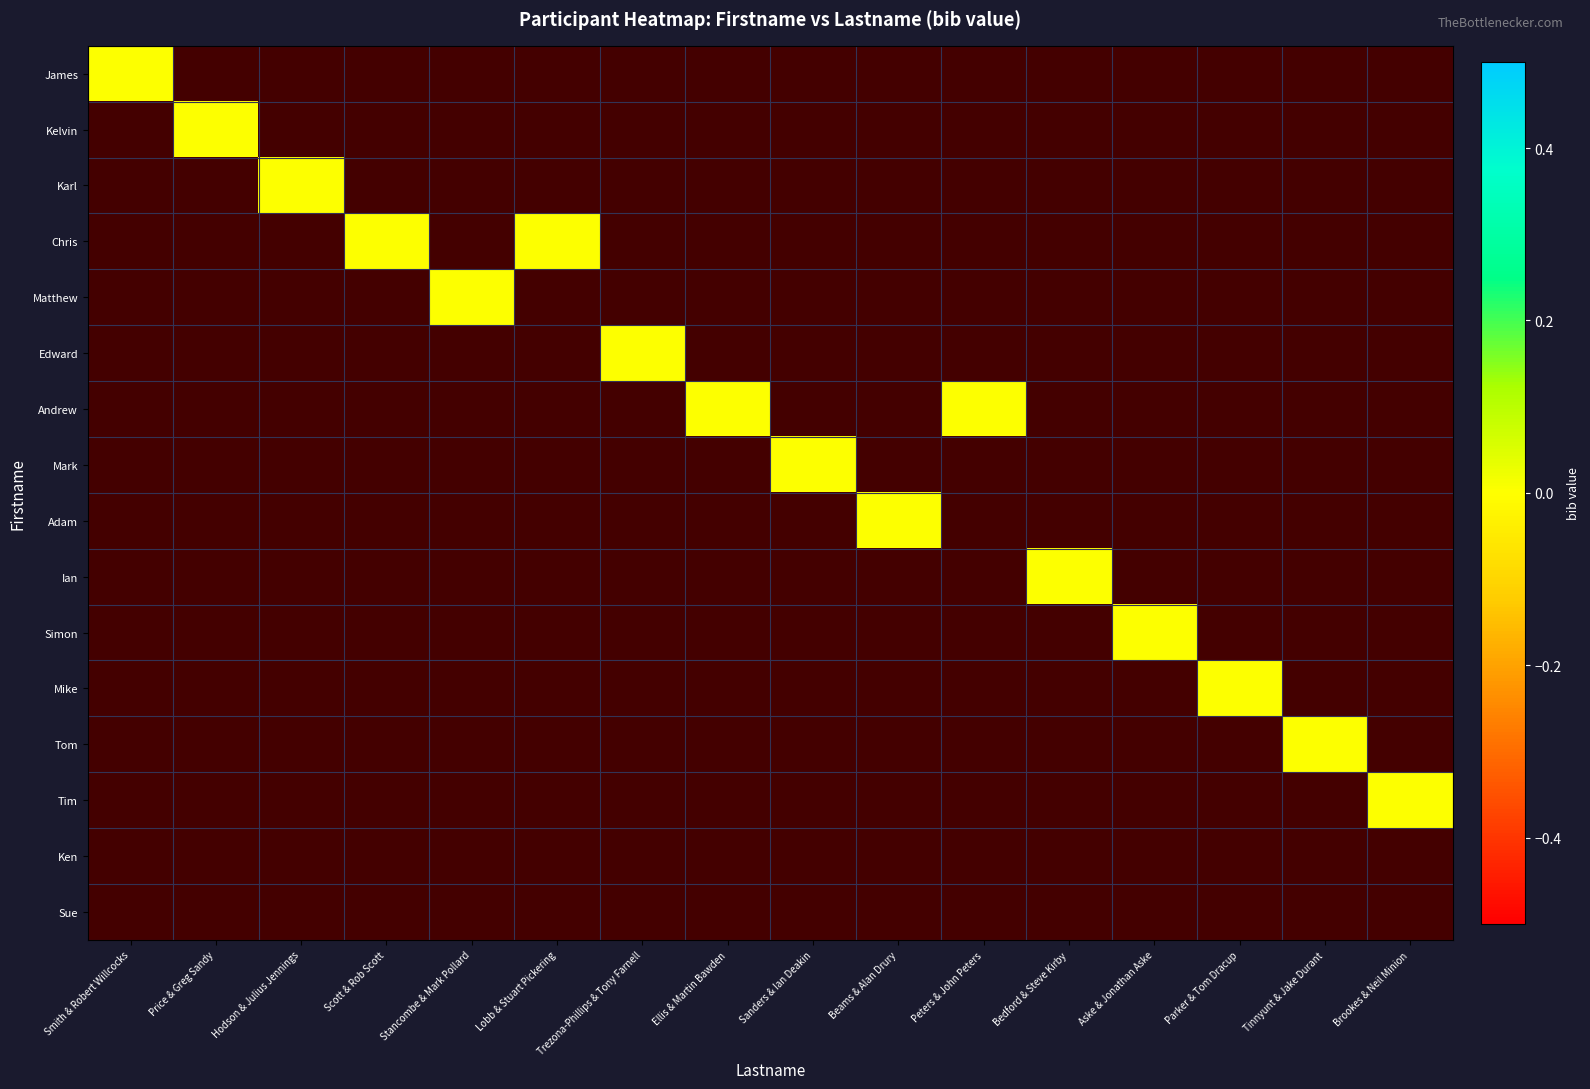

Between Hodson & Julius Jennings and Peters & John Peters, which series saw the biggest shift?

Karl